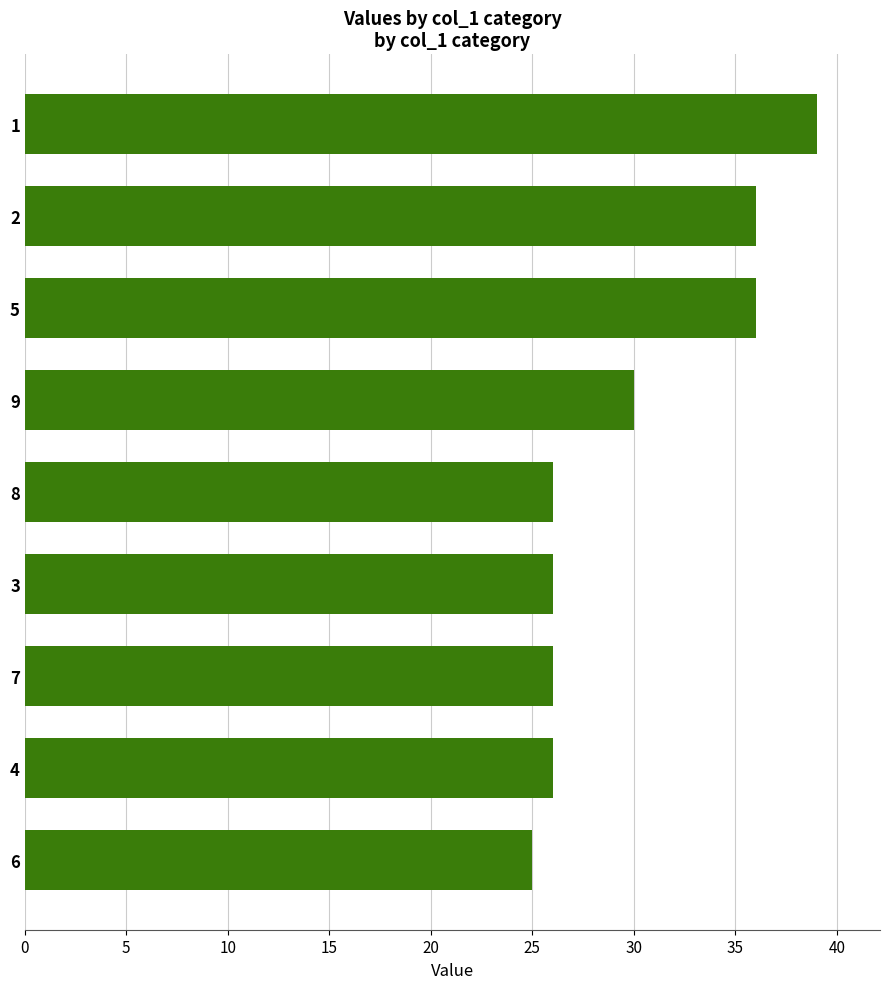

What is the difference between the second highest and minimum values?

11